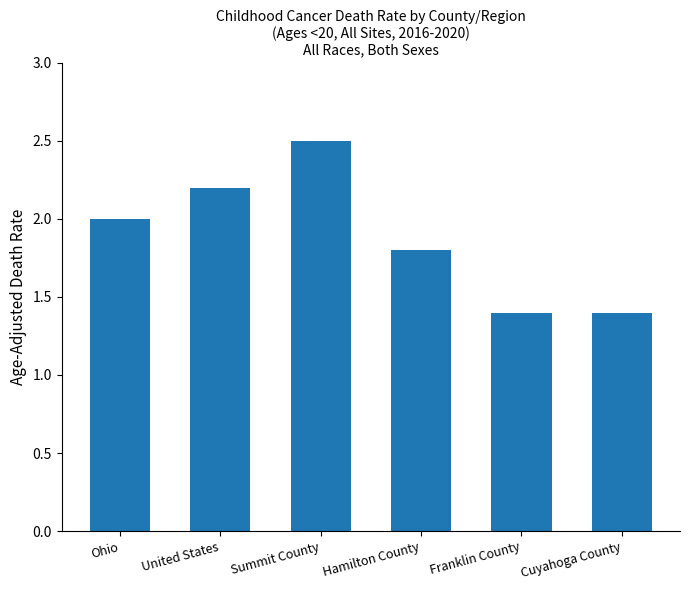

Is it true that the value at Cuyahoga County is 0.6?

False